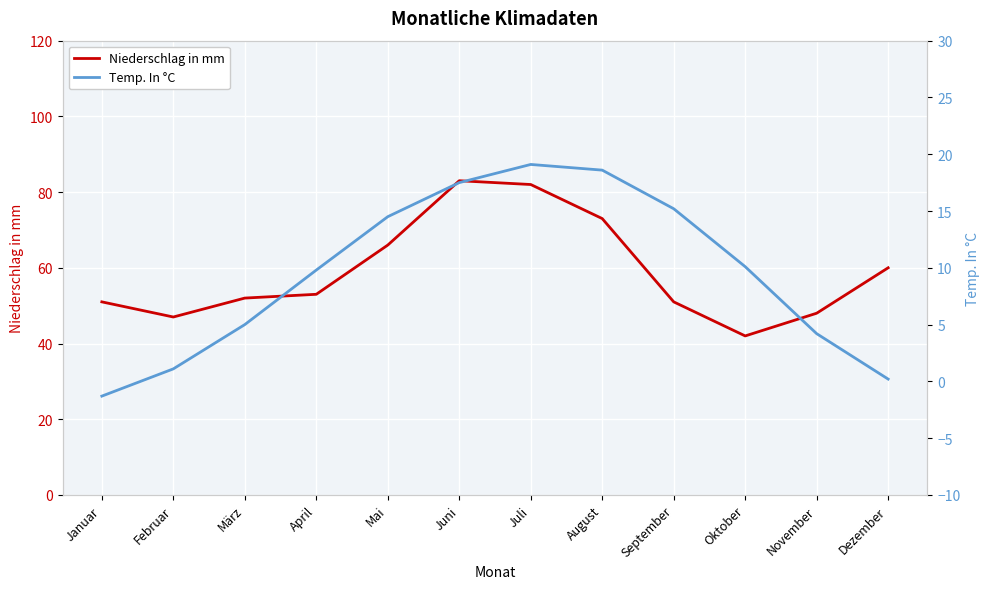

True or false: Niederschlag in mm and Temp. In °C cross at least once.

False